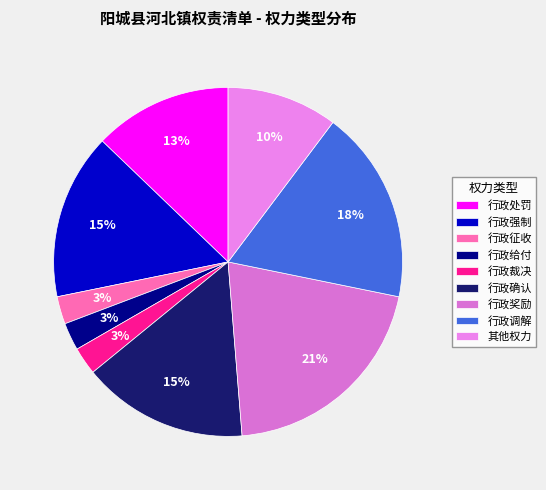

The 行政裁决 slice represents 1% of the pie. True or false?

False